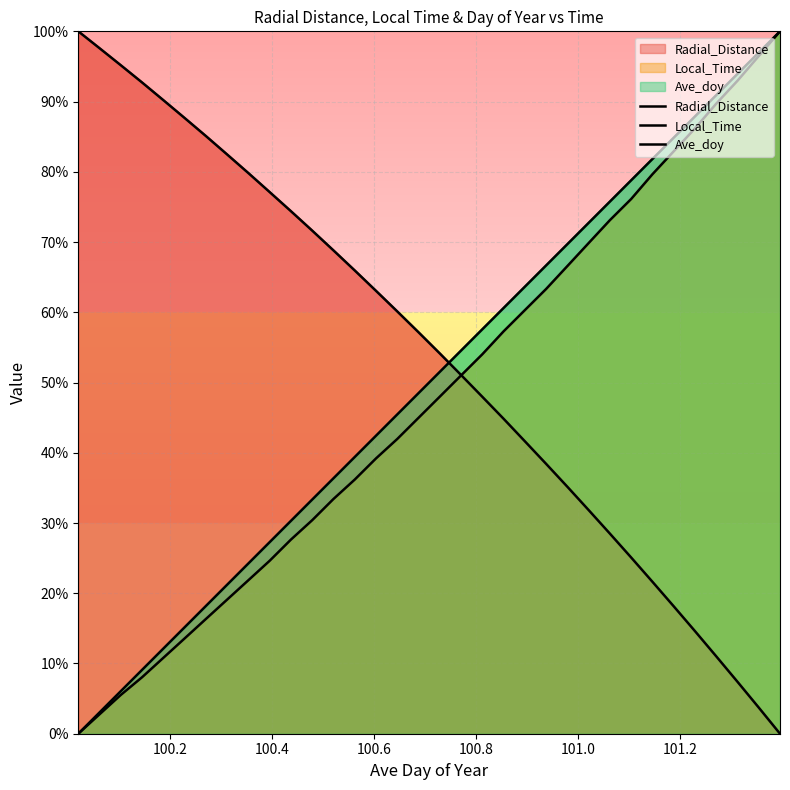

What is the value of the Ave_doy point at the 8th from the left?

21.2